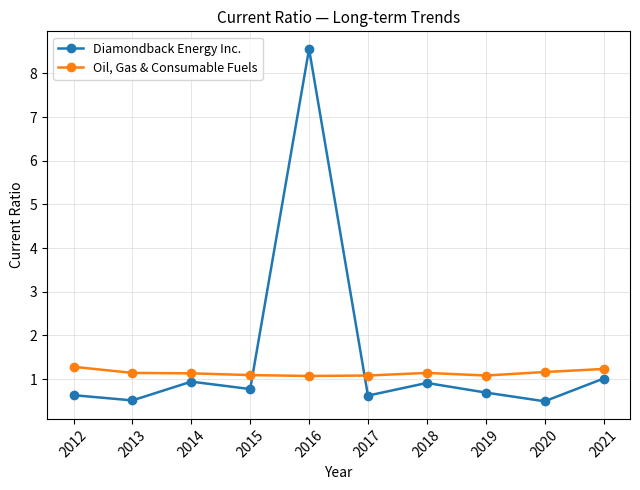

True or false: Diamondback Energy Inc. has more than 0 points higher than both neighbors.

True